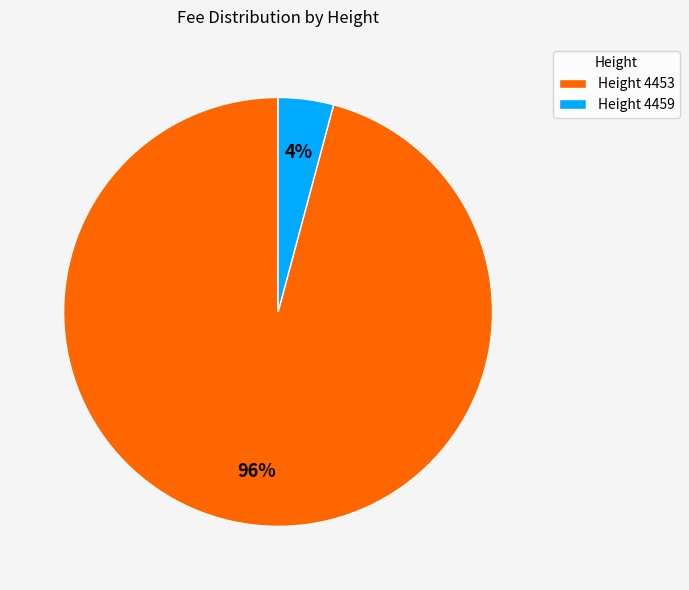

What is the largest slice in the pie chart?

Height 4453